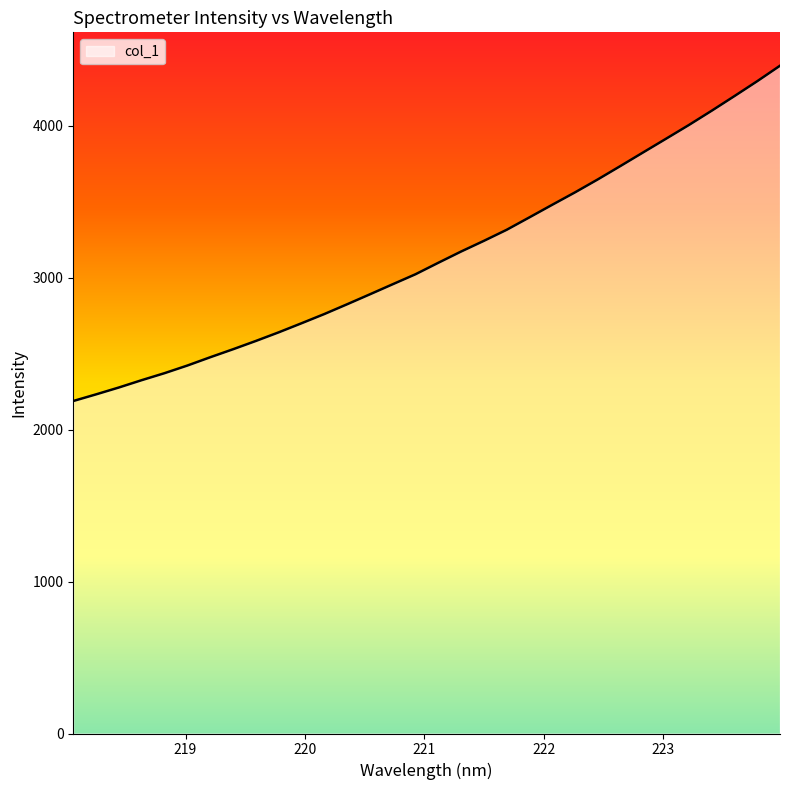

What is the difference between the maximum and minimum values?

2207.0